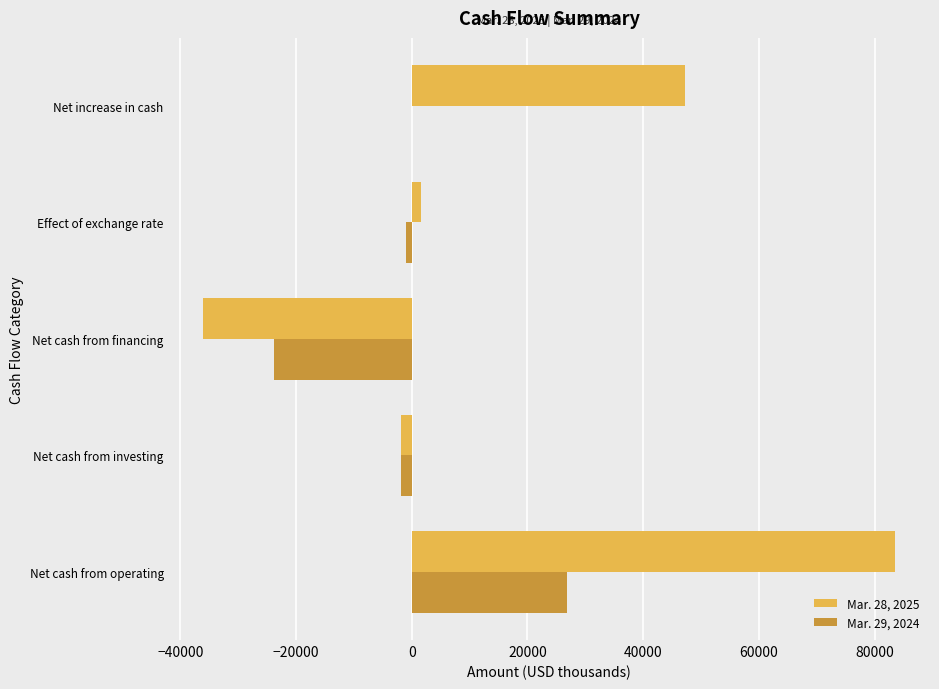

The value of Mar. 28, 2025 at Net cash from operating is 149837. True or false?

False